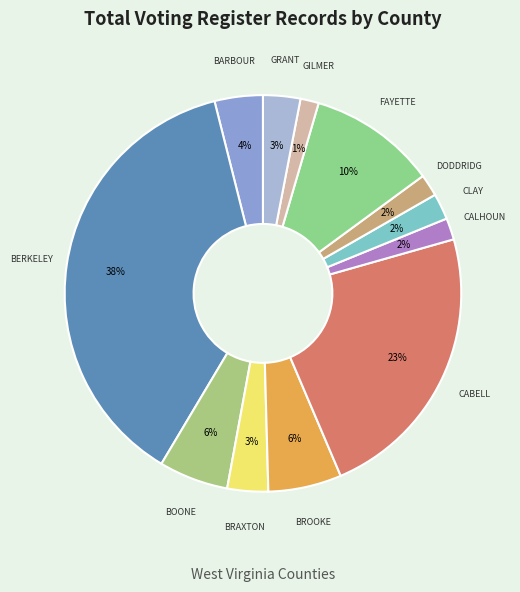

Count the number of slices in the pie.

12